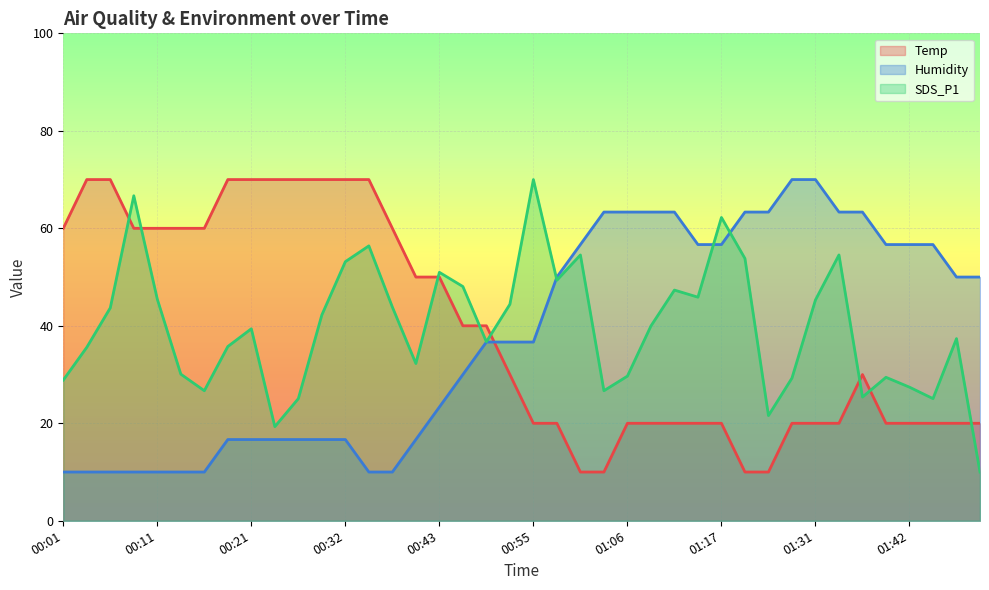

List the series in order of their peak value, lowest first.

Temp, Humidity, SDS_P1